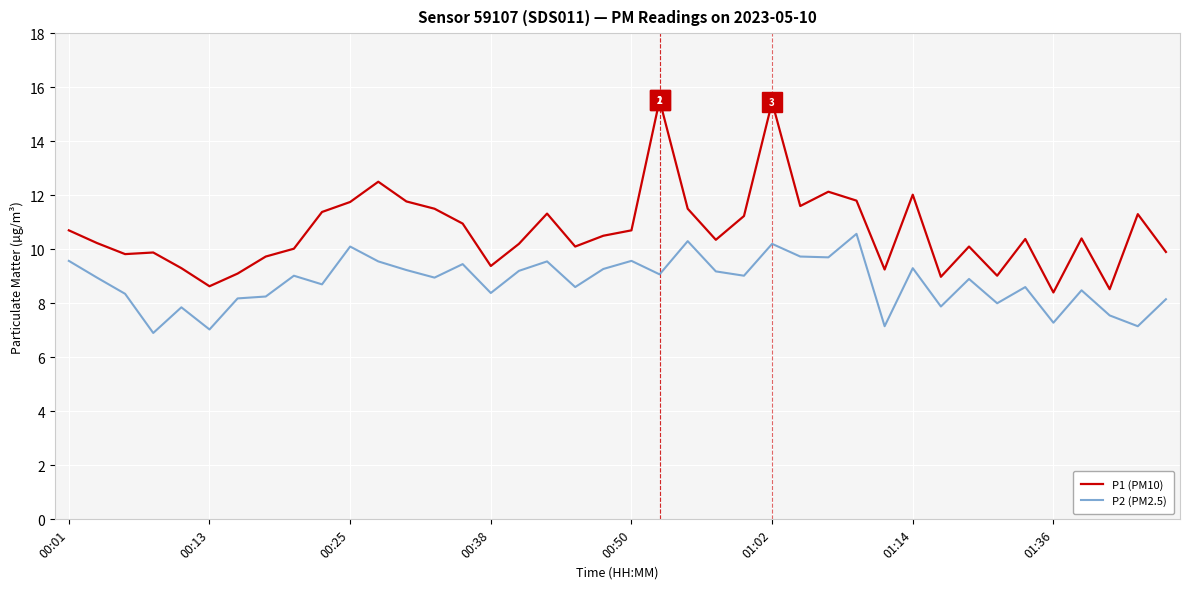

What is the greatest value displayed?

15.5